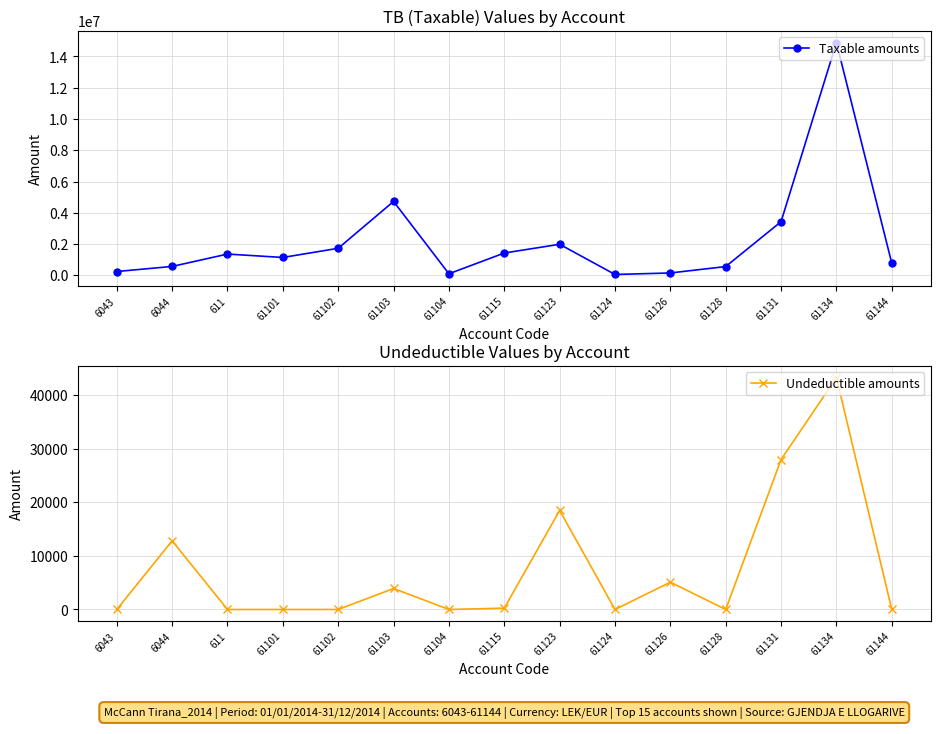

What is the label of the 8th point from the left?

61115